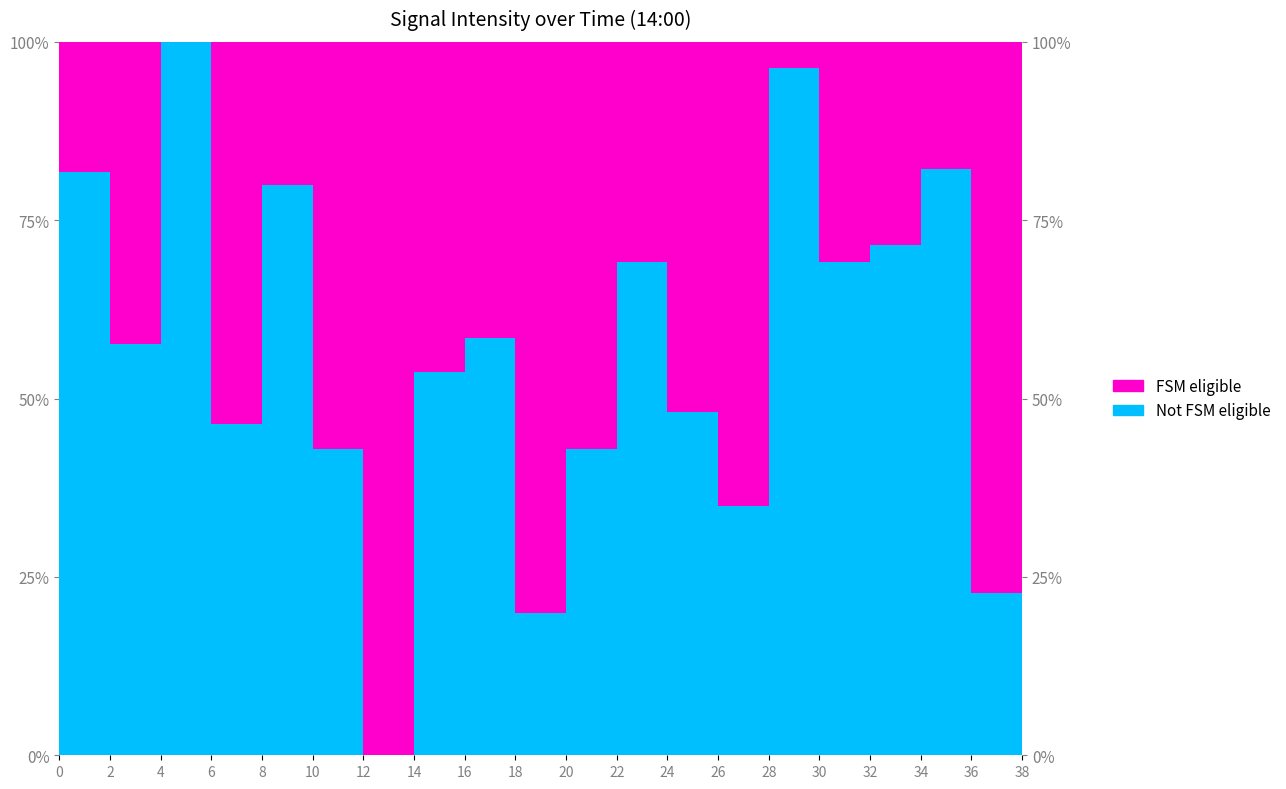

How many points are higher than both their immediate neighbors (excluding endpoints)?

6